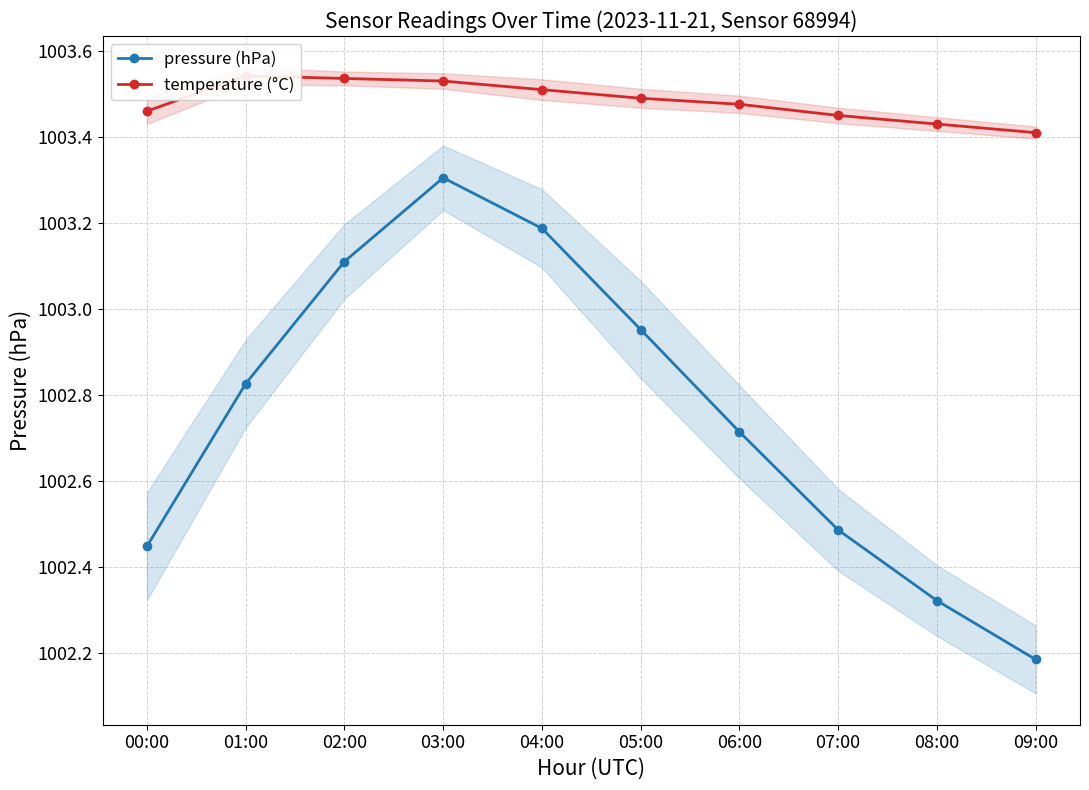

Which category has the highest value in the temperature (°C) series?

01:00